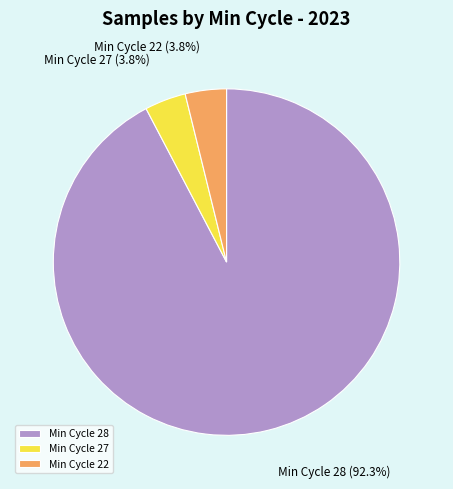

Which slice is the largest?

Min Cycle 28